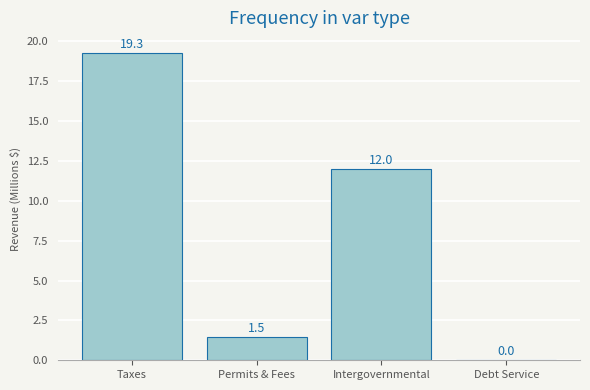

Where does the data first go above 11?

Taxes